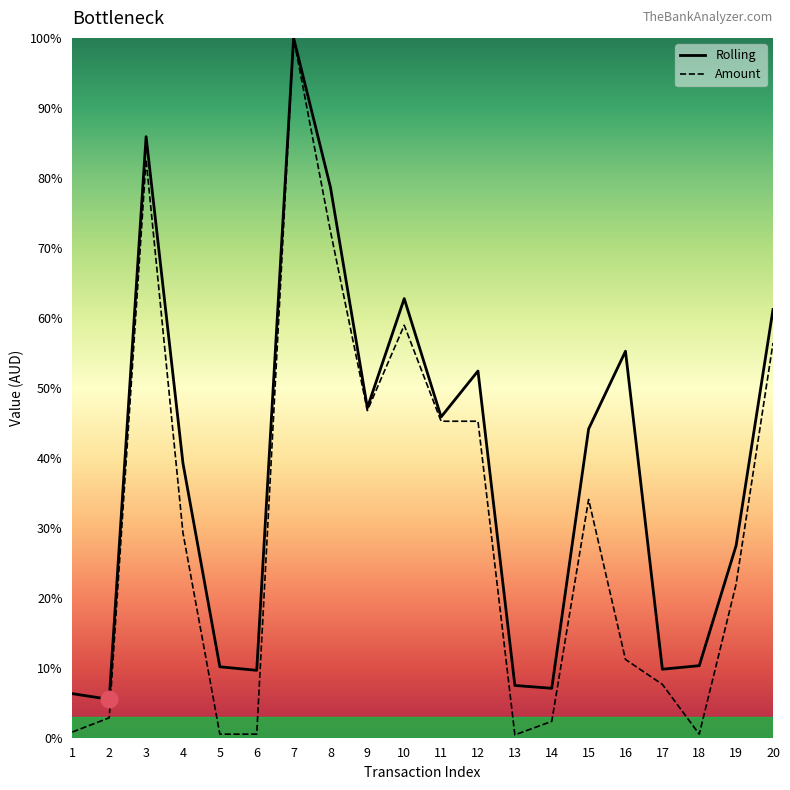

True or false: Rolling has more than 1 interior local peaks.

True